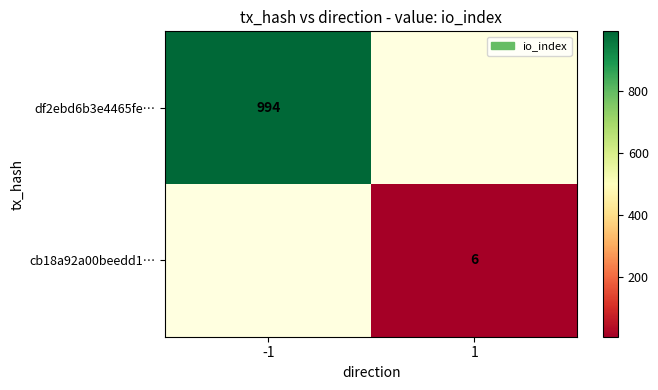

The value of df2ebd6b3e4465fe… at -1 is 994. True or false?

True